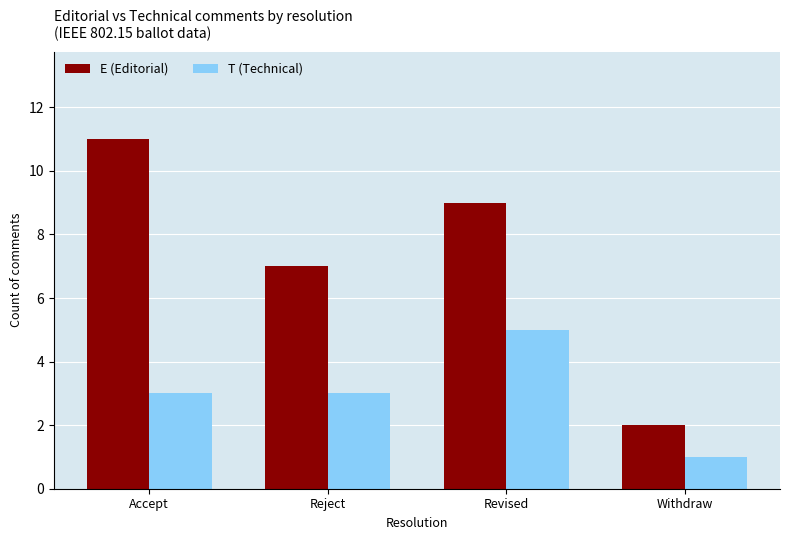

The value of T (Technical) at Reject is 2. True or false?

False